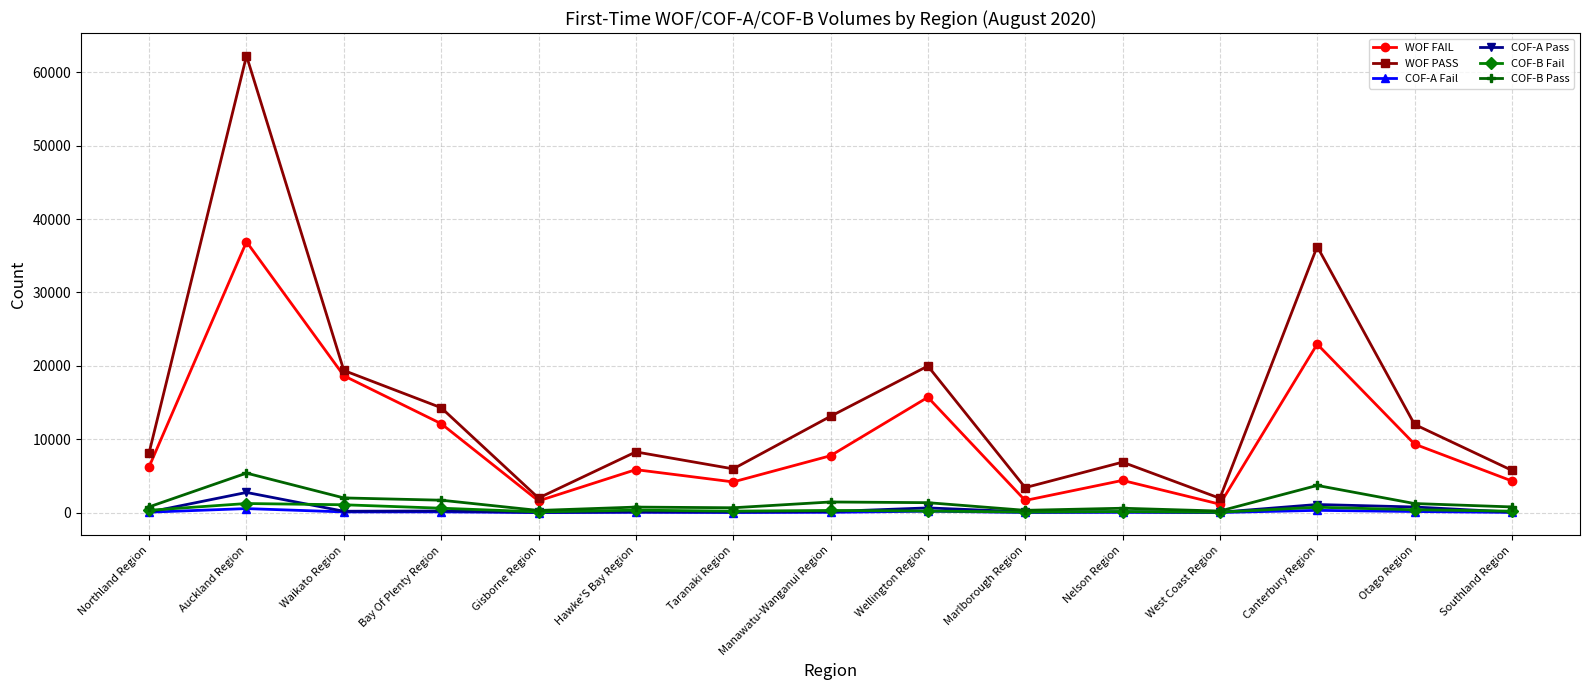

What is the difference between the COF-B Pass values at Wellington Region and Bay Of Plenty Region?

337